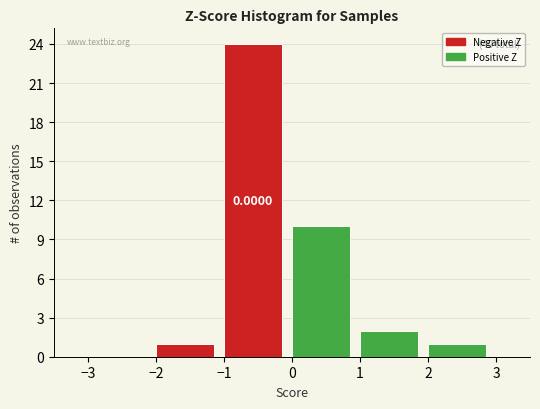

Over which range of the x-axis is the bar tallest?

-1 to 0